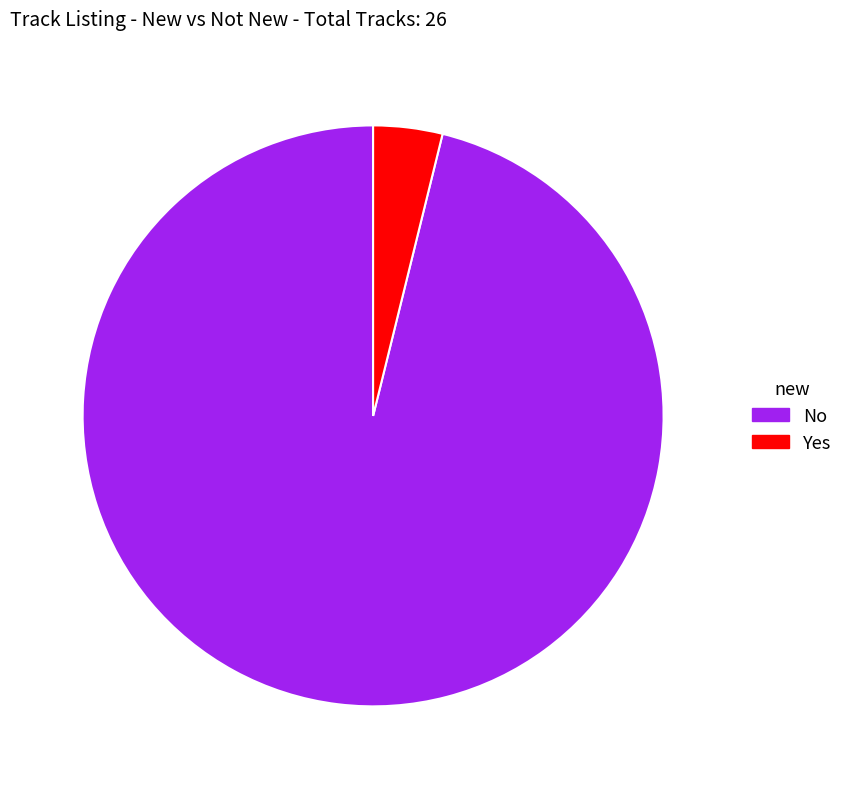

Rank the categories by value from lowest to highest.

Yes, No